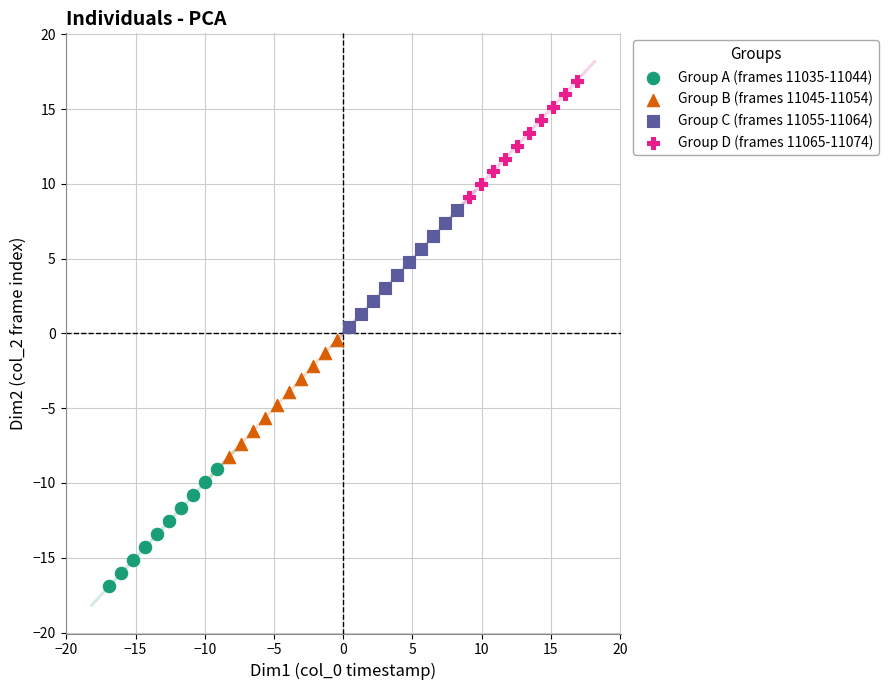

Which series contains the lowest Y value?

Group A (frames 11035-11044)